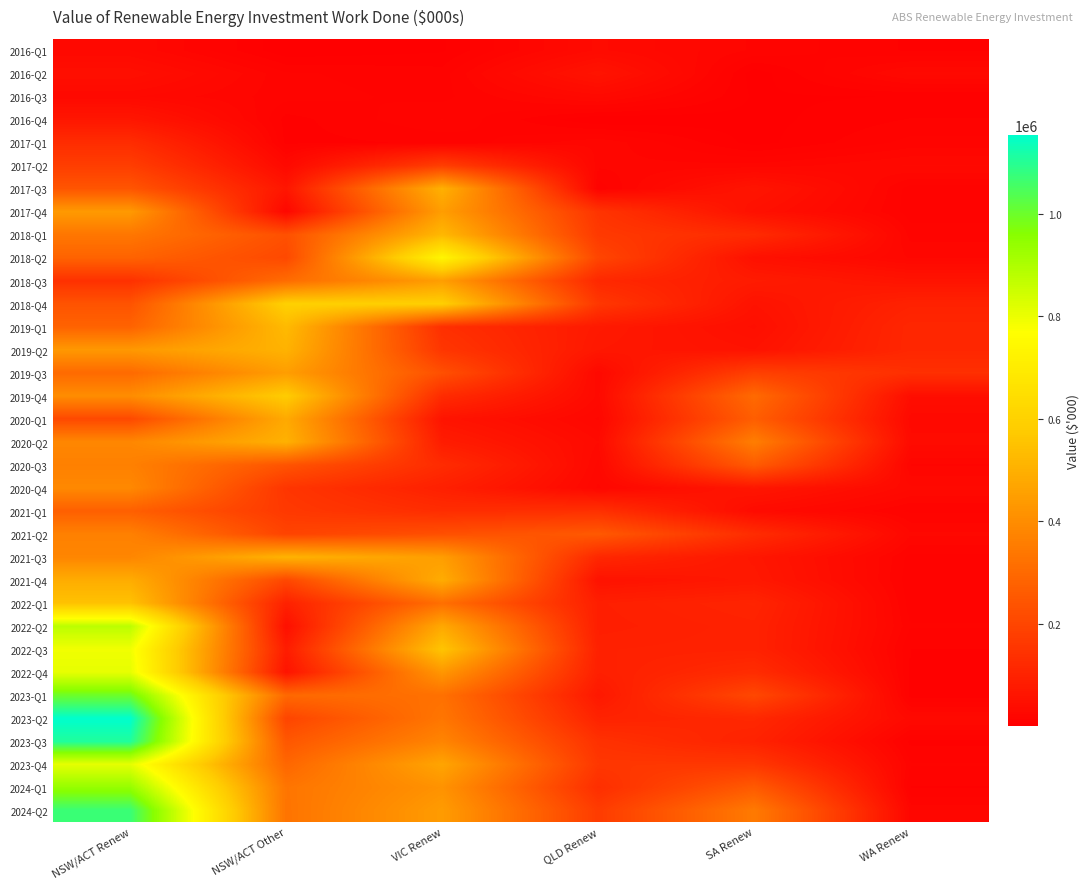

At which category is the sum across all series the highest?

NSW/ACT Renew